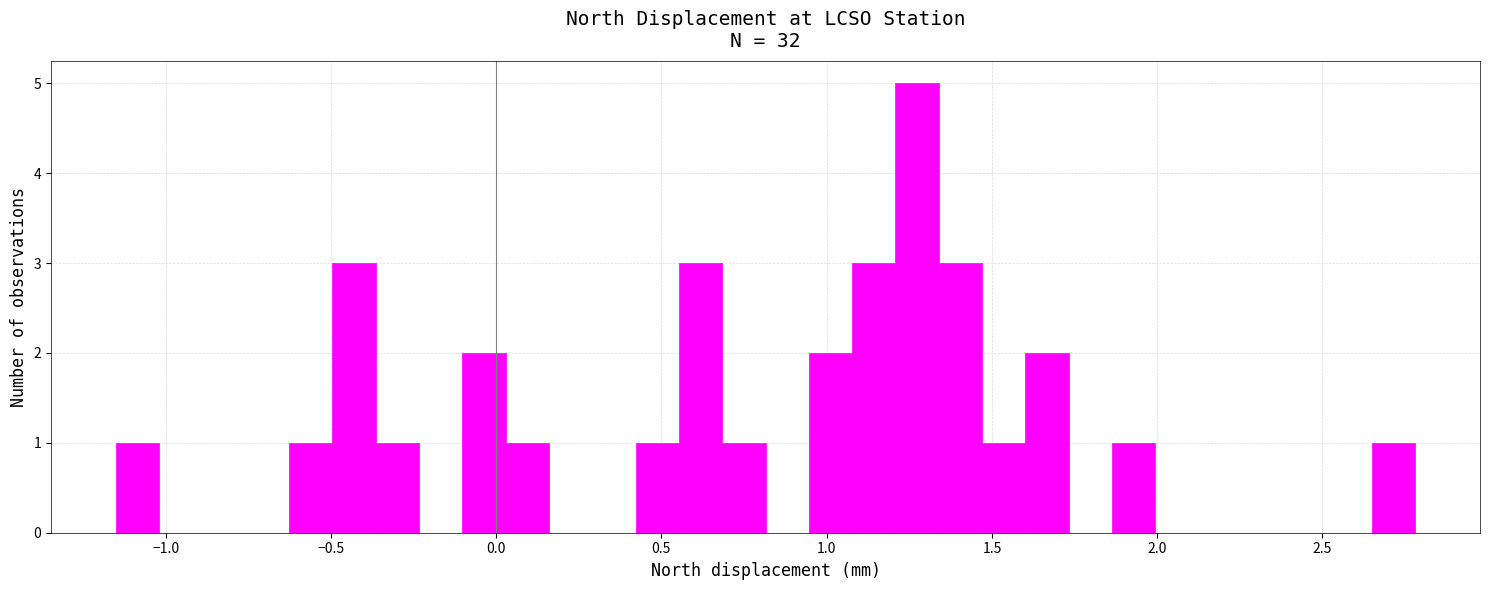

Around what value on the x-axis is the tallest bar? Give the approximate position of its centre, as read against the axis.

1.25